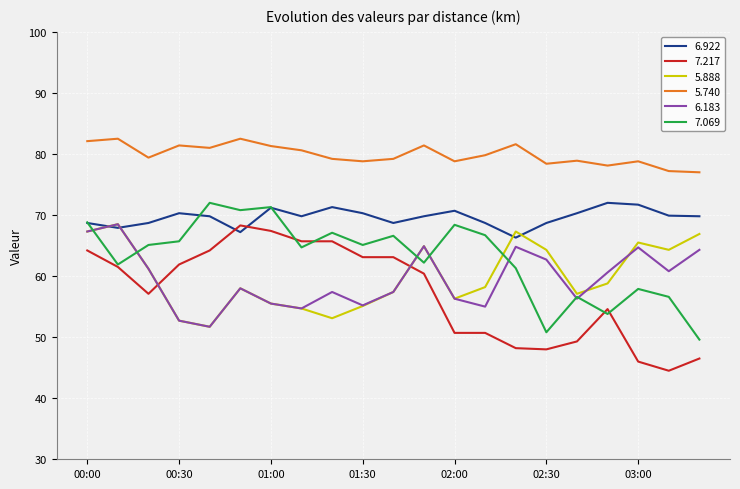

Does the chart display data point markers on the line(s)?

No